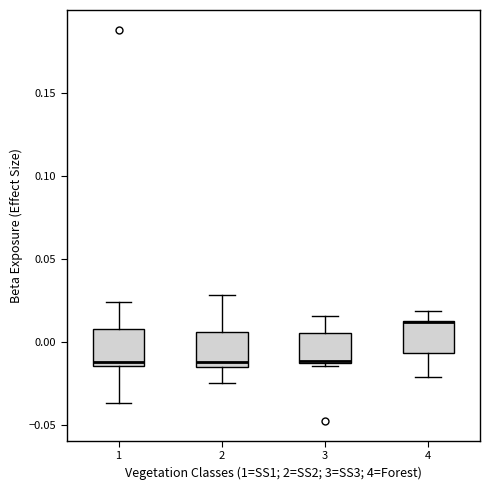

Reading left to right, read every box against the y-axis: the position of its median line, the range the box covers, and the ends of its whiskers. The values are not printed on the chart, so give them approximately, as read against the axis.

1: median -0.010, box -0.015 to 0.010, whiskers -0.035 to 0.025
2: median -0.010, box -0.015 to 0.005, whiskers -0.025 to 0.030
3: median -0.010, box -0.010 to 0.005, whiskers -0.015 to 0.015
4: median 0.010 (drawn on the box's upper edge), box -0.005 to 0.015, whiskers -0.020 to 0.020